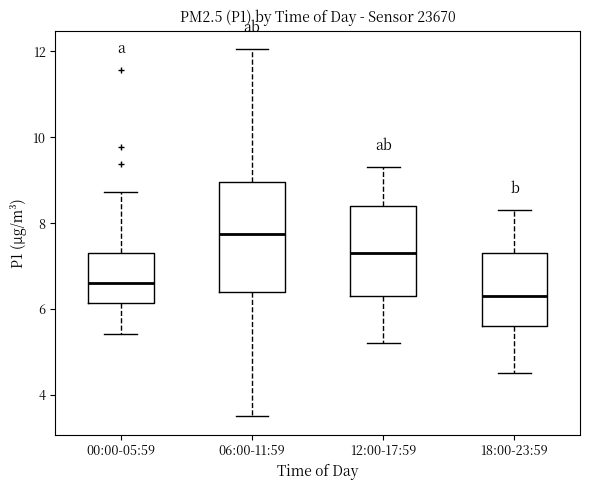

Where does the upper whisker of the box for 18:00-23:59 end on the y-axis? The values are not printed on the chart, so give them approximately, as read against the axis.

8.4